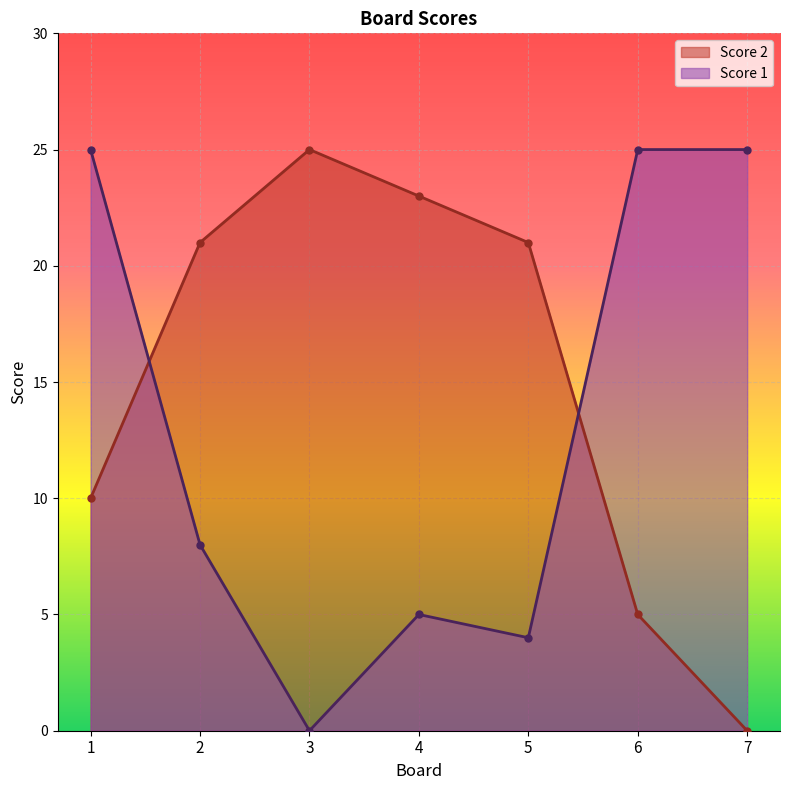

Is it true that Score 1 equals 25 at 6?

True